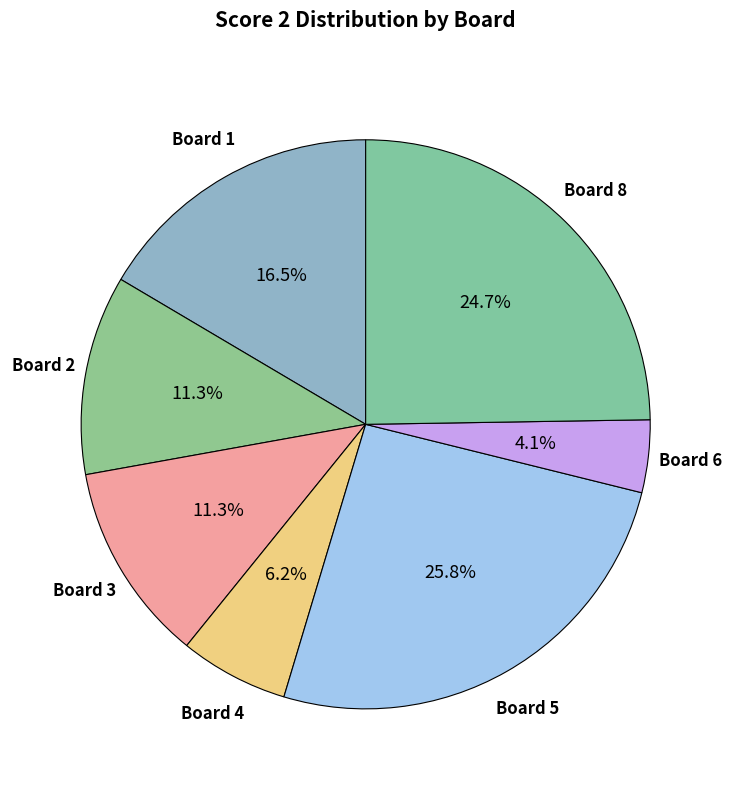

What is the largest slice in the pie chart?

Board 5